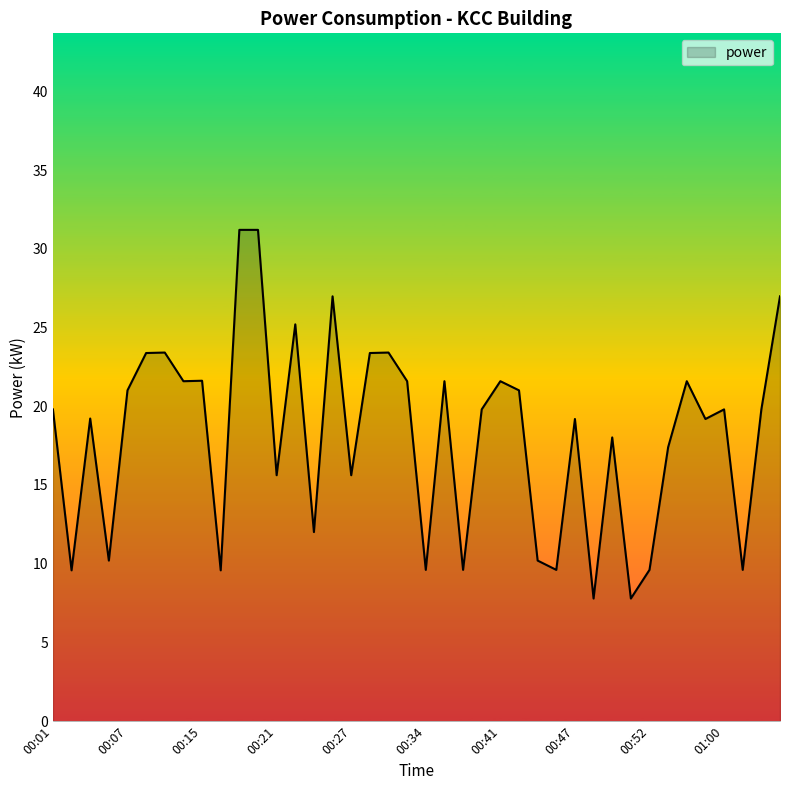

What is the difference between the maximum and minimum values?

23.4